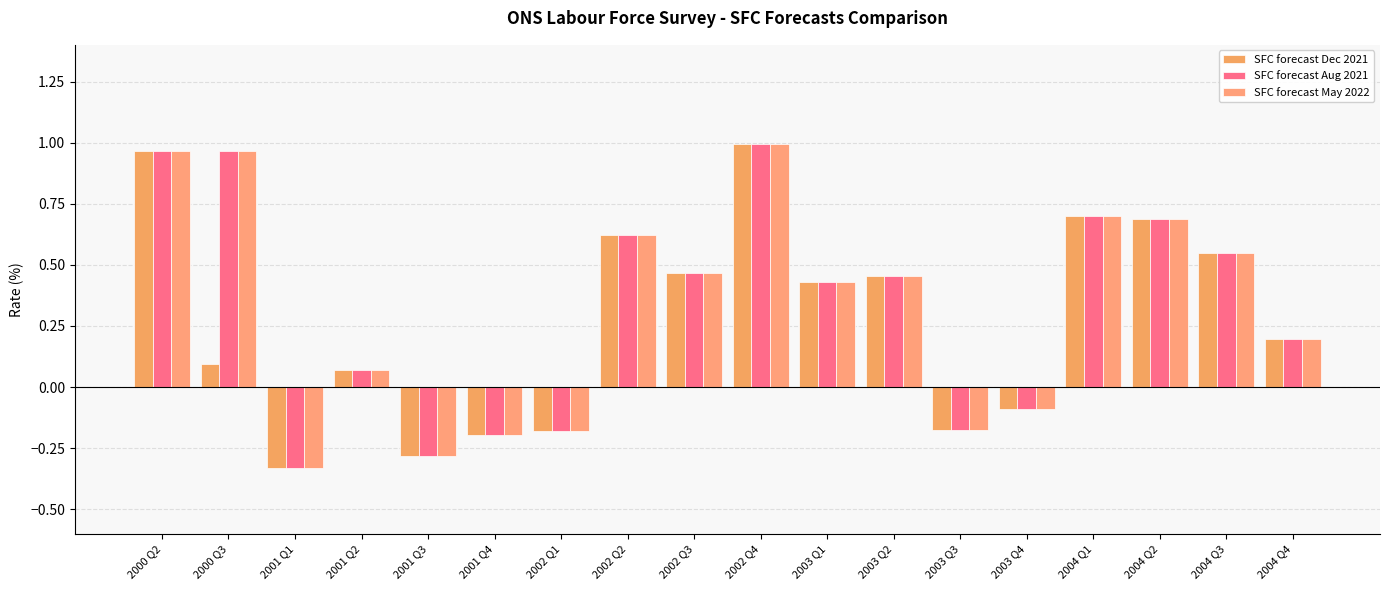

How many groups of bars are there?

18